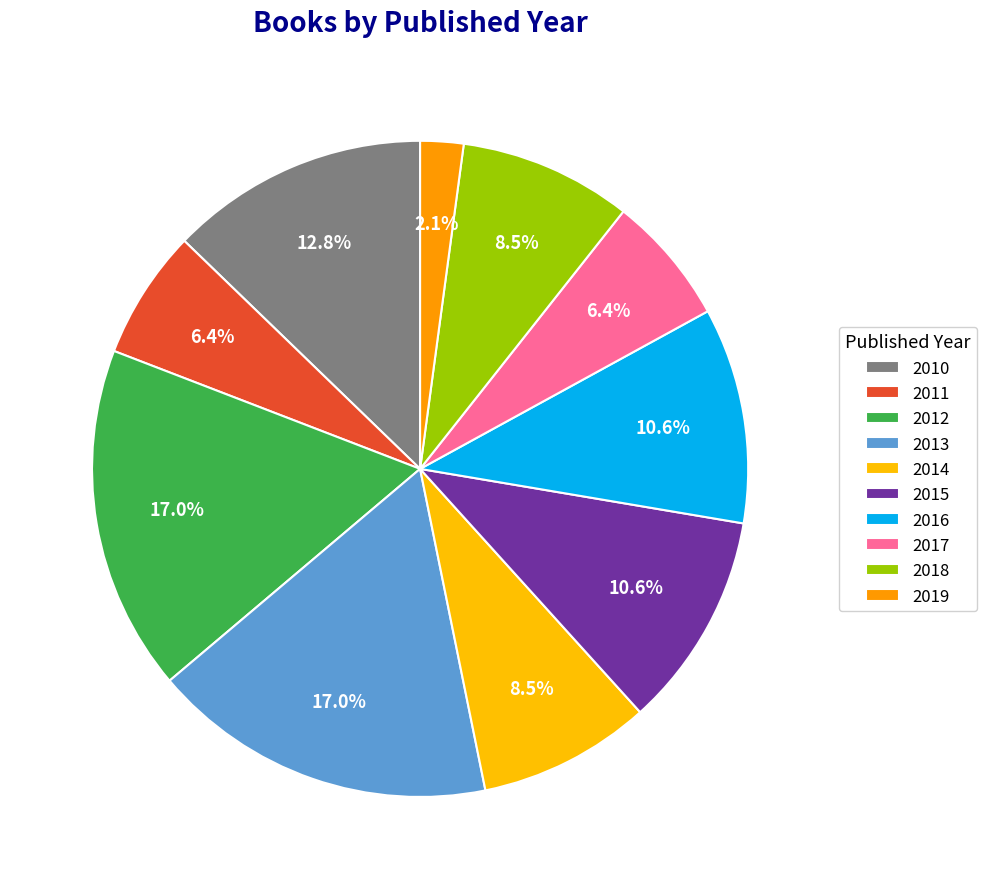

True or false: 2014 accounts for 23% of the total.

False